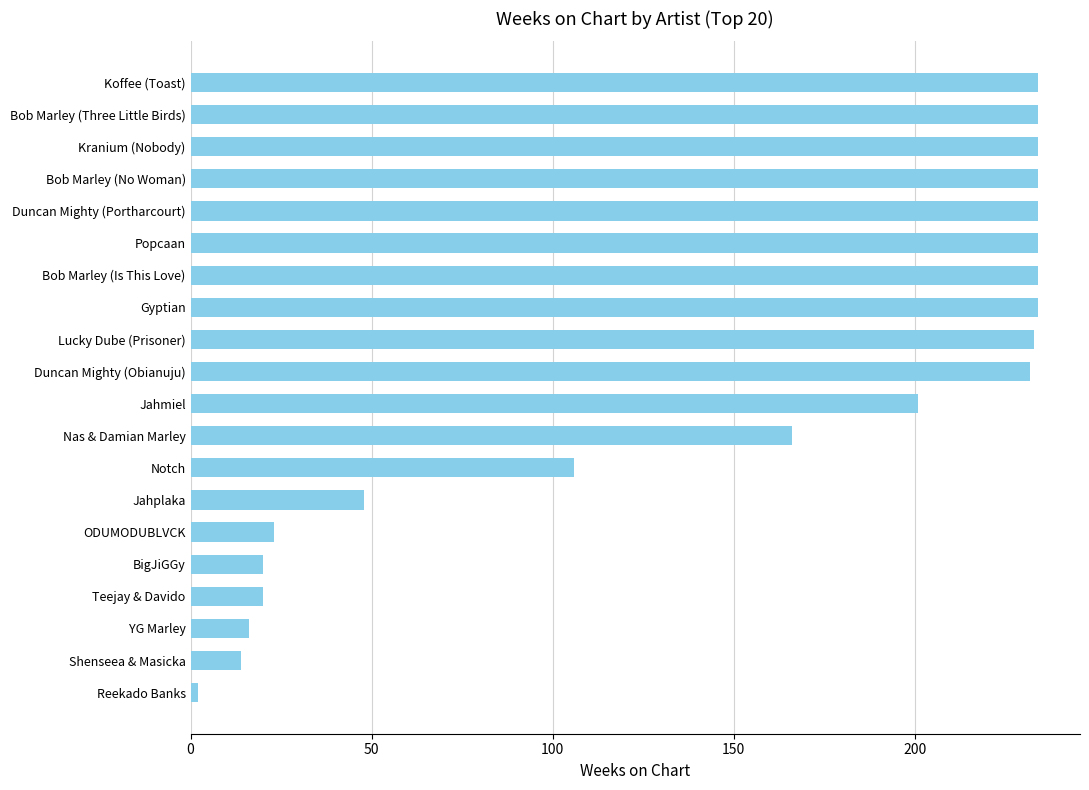

What is the maximum value shown in the chart?

234